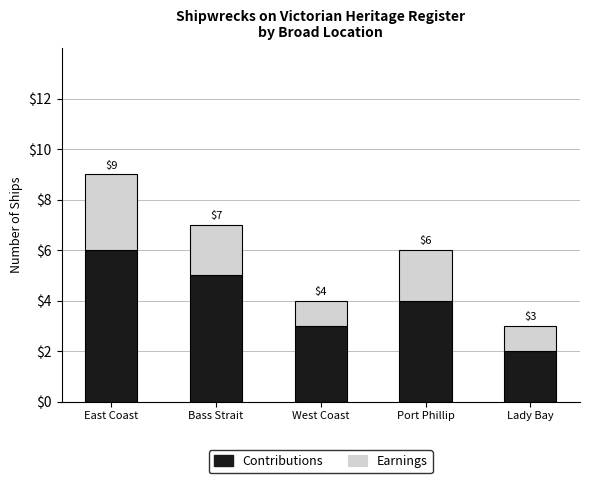

Which category has the lowest value in the Contributions series?

Lady Bay